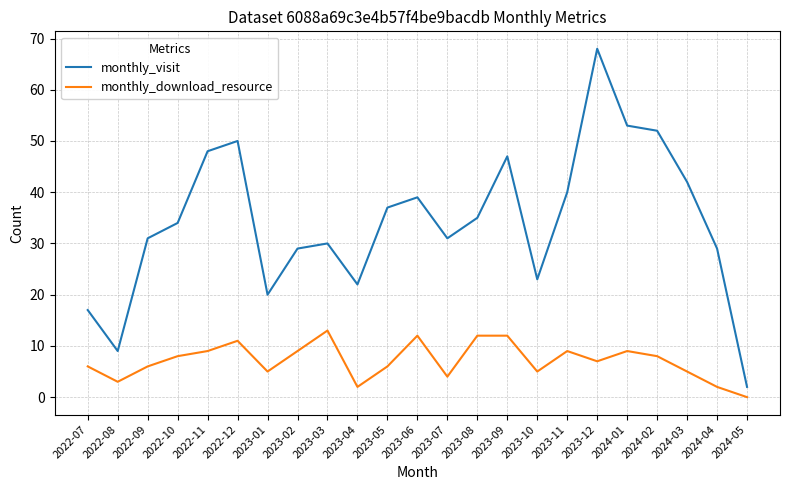

Reading left to right, transcribe all the data shown in this chart.

monthly_visit: 17	9	31	34	48	50	20	29	30	22	37	39	31	35	47	23	40	68	53	52	42	29	2
monthly_download_resource: 6	3	6	8	9	11	5	9	13	2	6	12	4	12	12	5	9	7	9	8	5	2	0